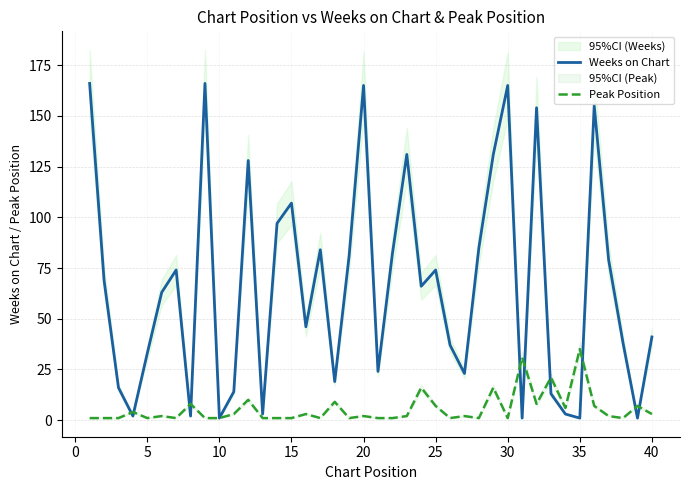

The value of Weeks on Chart at 15 is 107. True or false?

True